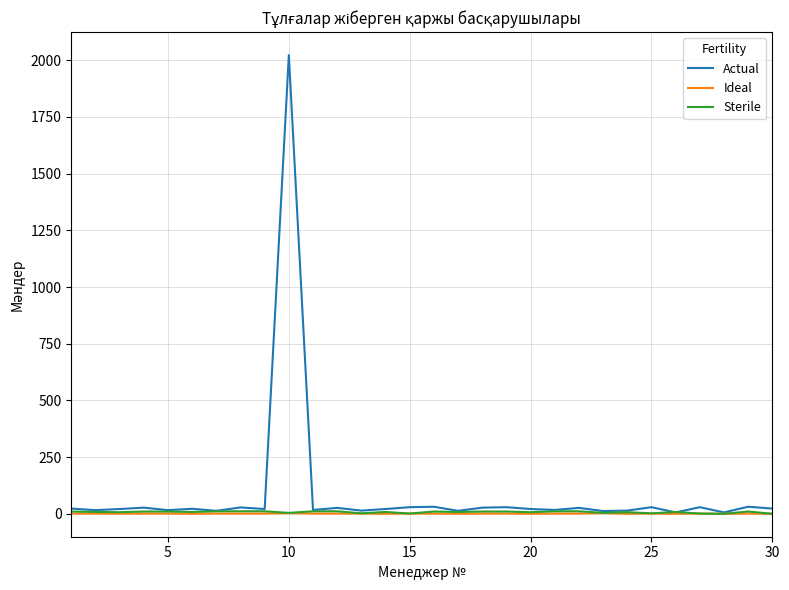

What is the sum of all Ideal values?

25.7